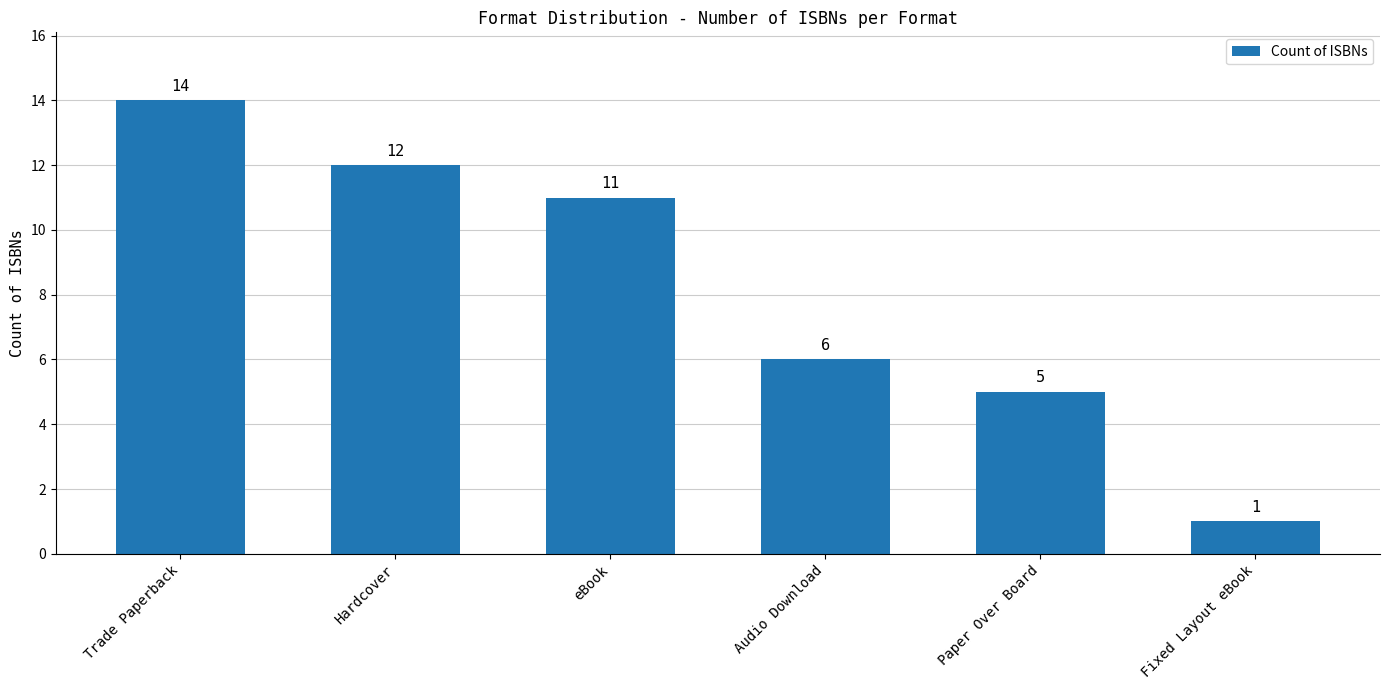

Does the chart contain any negative values?

No